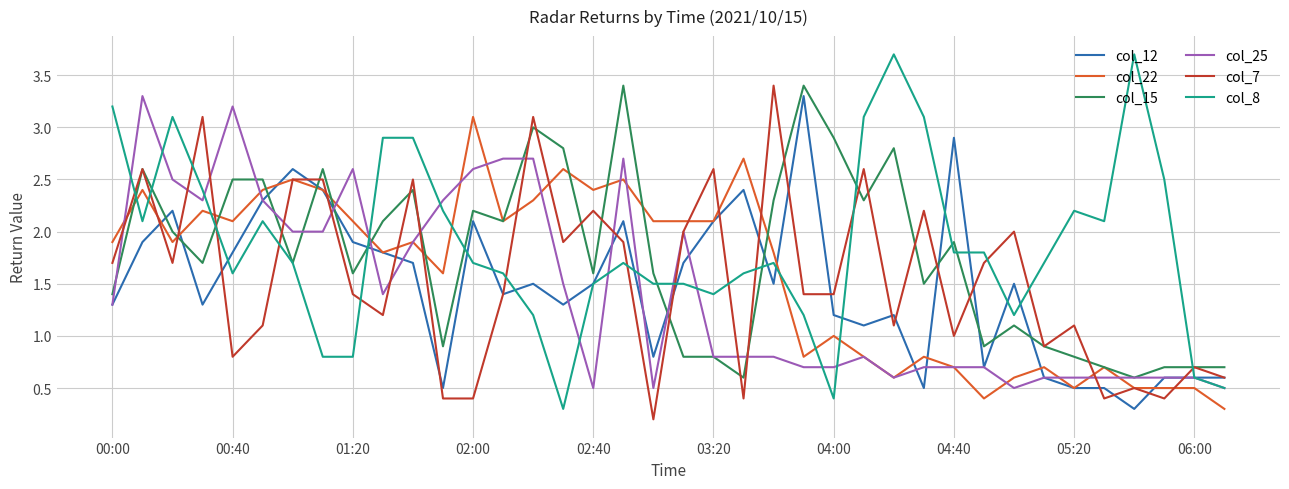

Reading left to right, extract all data points from this chart.

col_12: 1.3	1.9	2.2	1.3	1.8	2.3	2.6	2.4	1.9	1.8	1.7	0.5	2.1	1.4	1.5	1.3	1.5	2.1	0.8	1.7	2.1	2.4	1.5	3.3	1.2	1.1	1.2	0.5	2.9	0.7	1.5	0.6	0.5	0.5	0.3	0.6	0.6	0.6
col_22: 1.9	2.4	1.9	2.2	2.1	2.4	2.5	2.4	2.1	1.8	1.9	1.6	3.1	2.1	2.3	2.6	2.4	2.5	2.1	2.1	2.1	2.7	1.8	0.8	1.0	0.8	0.6	0.8	0.7	0.4	0.6	0.7	0.5	0.7	0.5	0.5	0.5	0.3
col_15: 1.4	2.6	2.0	1.7	2.5	2.5	1.7	2.6	1.6	2.1	2.4	0.9	2.2	2.1	3.0	2.8	1.6	3.4	1.6	0.8	0.8	0.6	2.3	3.4	2.9	2.3	2.8	1.5	1.9	0.9	1.1	0.9	0.8	0.7	0.6	0.7	0.7	0.7
col_25: 1.3	3.3	2.5	2.3	3.2	2.3	2.0	2.0	2.6	1.4	1.9	2.3	2.6	2.7	2.7	1.5	0.5	2.7	0.5	2.0	0.8	0.8	0.8	0.7	0.7	0.8	0.6	0.7	0.7	0.7	0.5	0.6	0.6	0.6	0.6	0.6	0.6	0.5
col_7: 1.7	2.6	1.7	3.1	0.8	1.1	2.5	2.5	1.4	1.2	2.5	0.4	0.4	1.4	3.1	1.9	2.2	1.9	0.2	2.0	2.6	0.4	3.4	1.4	1.4	2.6	1.1	2.2	1.0	1.7	2.0	0.9	1.1	0.4	0.5	0.4	0.7	0.6
col_8: 3.2	2.1	3.1	2.4	1.6	2.1	1.7	0.8	0.8	2.9	2.9	2.2	1.7	1.6	1.2	0.3	1.5	1.7	1.5	1.5	1.4	1.6	1.7	1.2	0.4	3.1	3.7	3.1	1.8	1.8	1.2	1.7	2.2	2.1	3.7	2.5	0.6	0.5